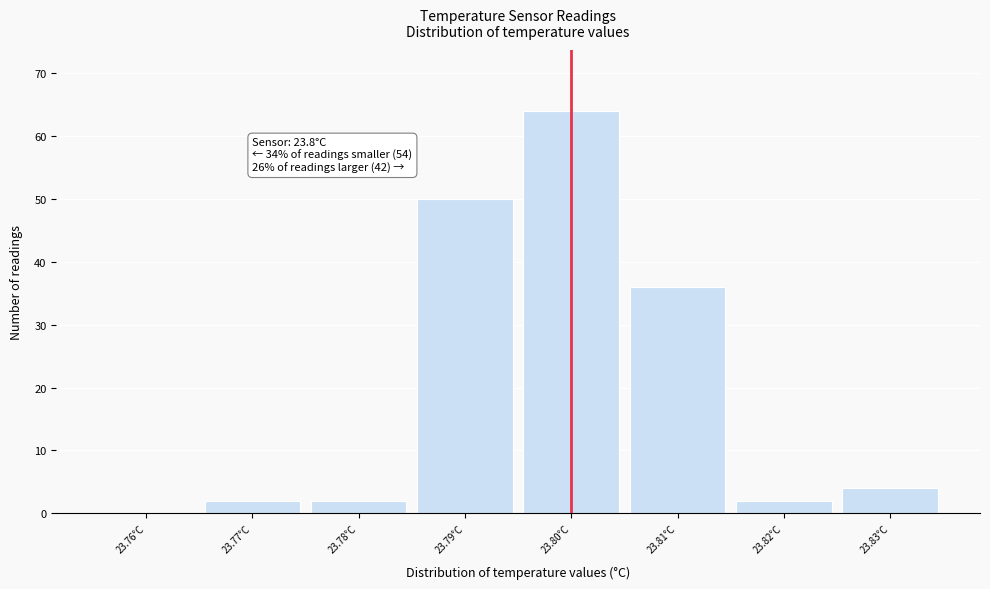

Which range on the x-axis has the tallest bar?

23.795 to 23.805